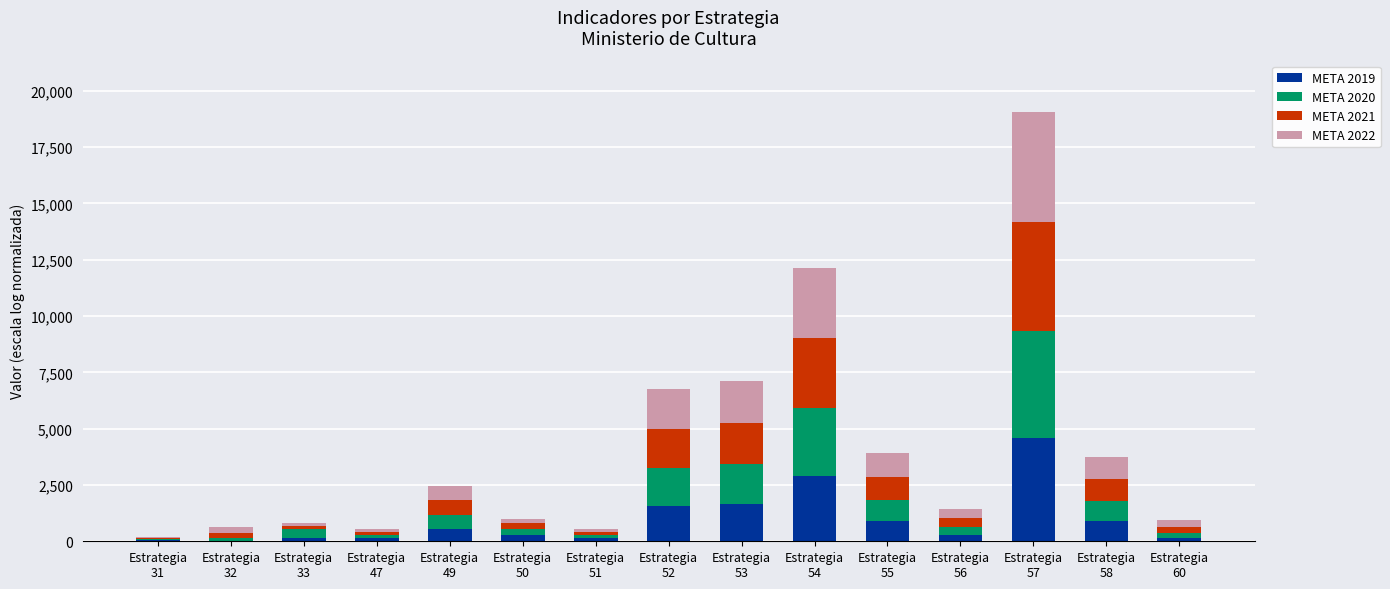

What is the maximum value for META 2019?

4605.2